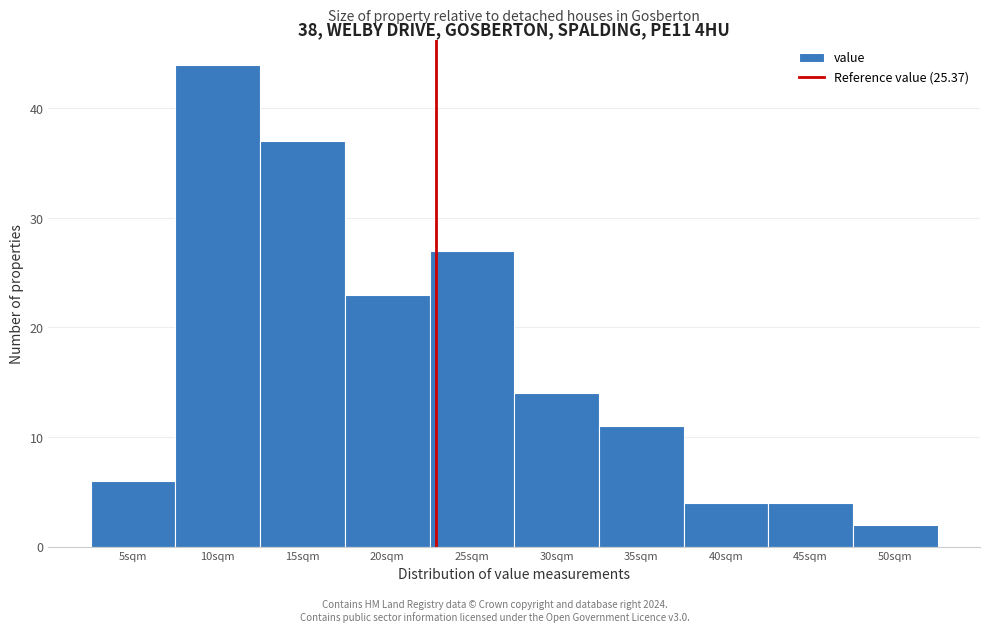

Reading left to right, extract all data points from this chart.

5sqm=6	10sqm=44	15sqm=37	20sqm=23	25sqm=27	30sqm=14	35sqm=11	40sqm=4	45sqm=4	50sqm=2